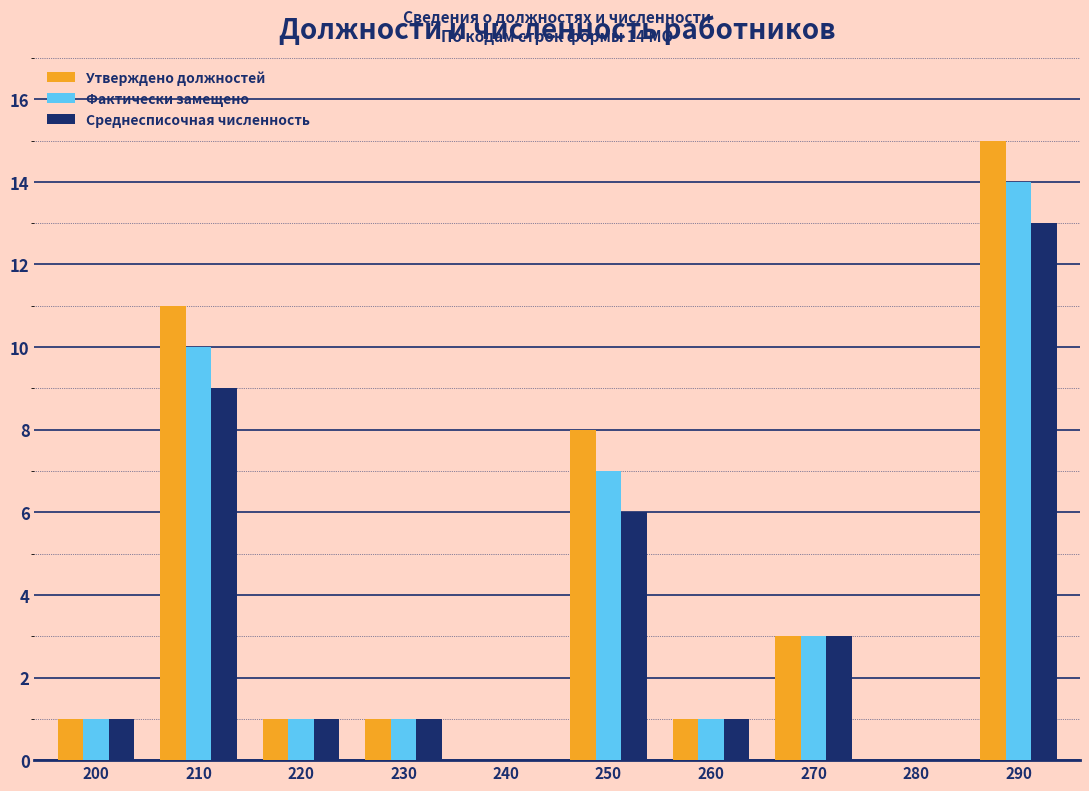

Reading left to right, transcribe all the data shown in this chart.

Утверждено должностей: 200=1	210=11	220=1	230=1	240=0	250=8	260=1	270=3	280=0	290=15
Фактически замещено: 200=1	210=10	220=1	230=1	240=0	250=7	260=1	270=3	280=0	290=14
Среднесписочная численность: 200=1	210=9	220=1	230=1	240=0	250=6	260=1	270=3	280=0	290=13